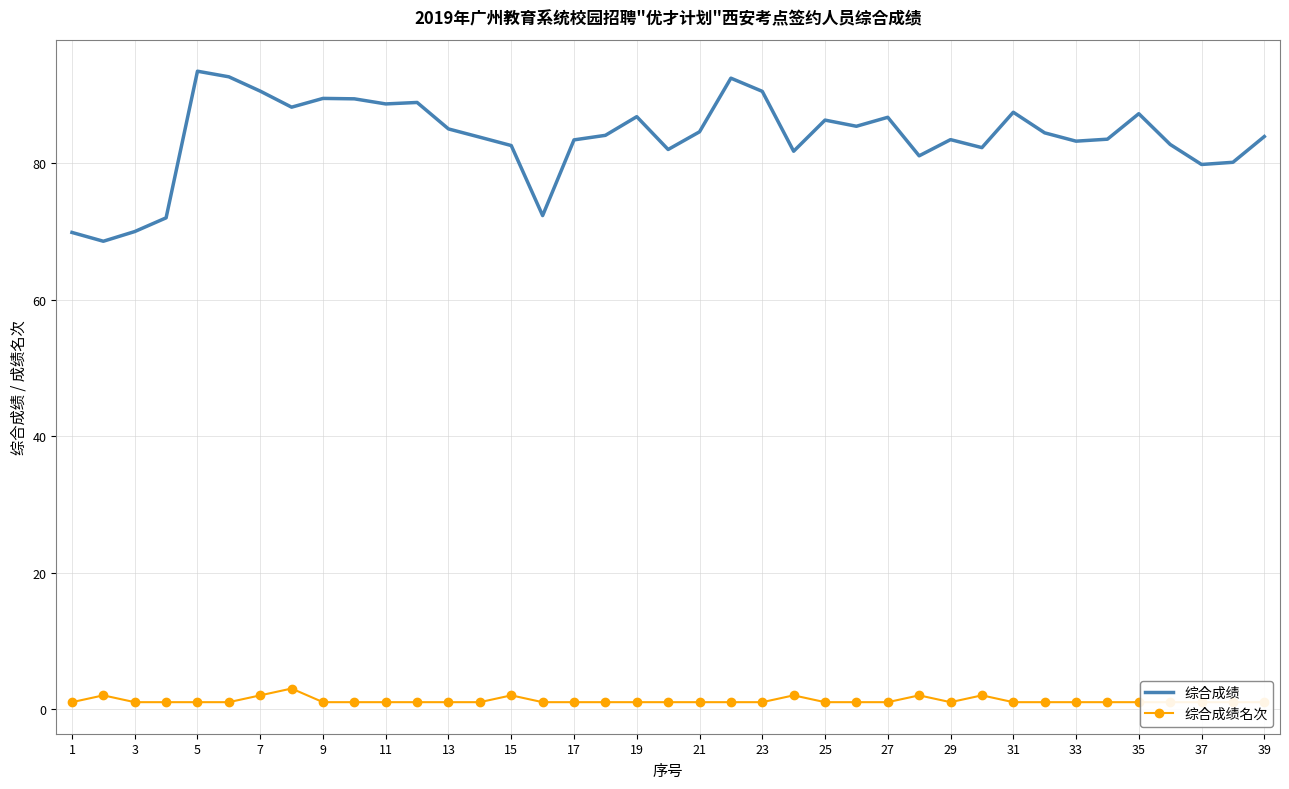

List the series in order of their overall mean, lowest first.

综合成绩名次, 综合成绩